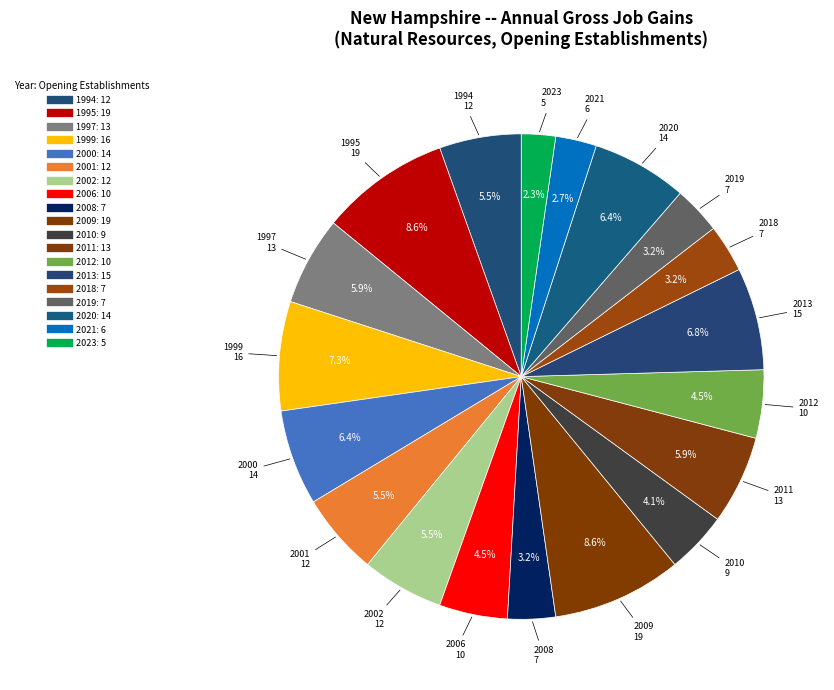

Rank the categories by value from lowest to highest.

2023, 2021, 2008, 2018, 2019, 2010, 2006, 2012, 1994, 2001, 2002, 1997, 2011, 2000, 2020, 2013, 1999, 1995, 2009